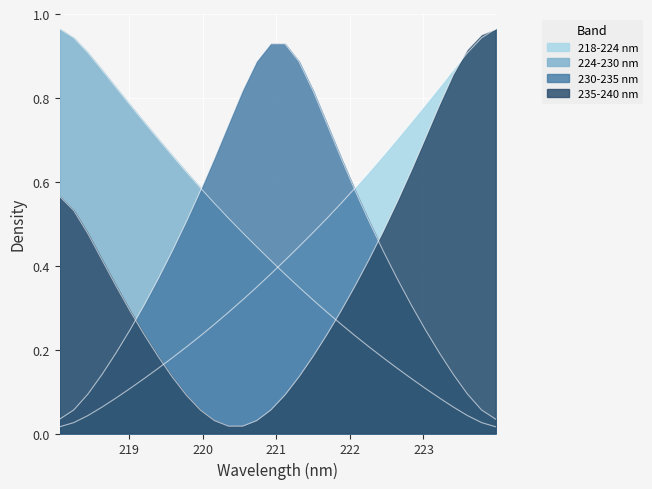

Between which two adjacent categories do 218-224 nm and 235-240 nm first intersect?

219.3979 and 219.589